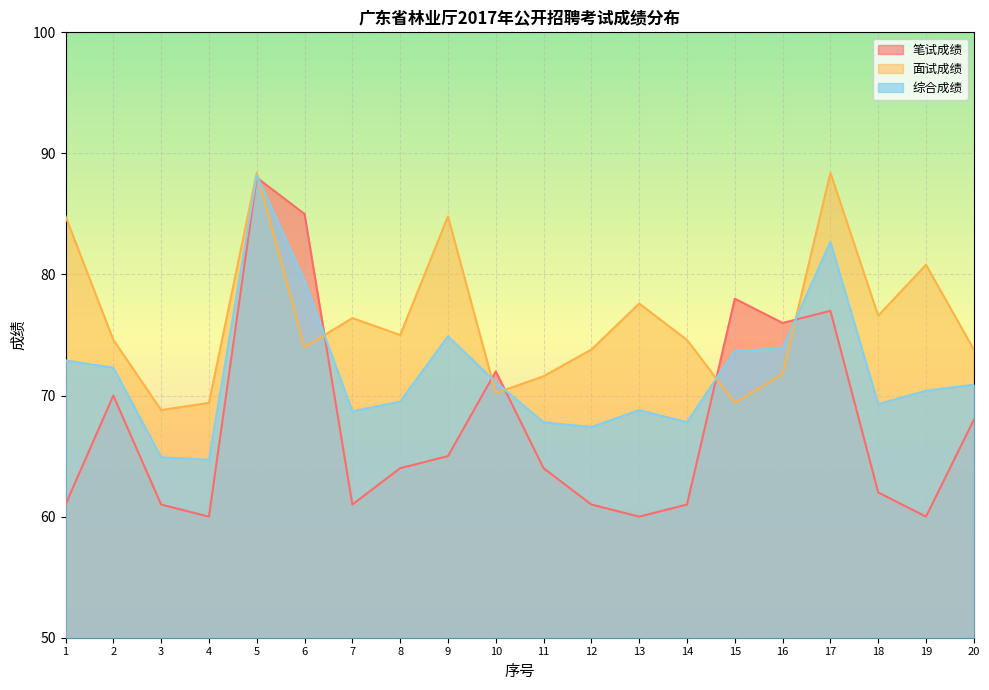

Reading right to left, extract all data points from this chart.

笔试成绩: 20=68.0	19=60.0	18=62.0	17=77.0	16=76.0	15=78.0	14=61.0	13=60.0	12=61.0	11=64.0	10=72.0	9=65.0	8=64.0	7=61.0	6=85.0	5=88.0	4=60.0	3=61.0	2=70.0	1=61.0
面试成绩: 20=73.8	19=80.8	18=76.6	17=88.4	16=71.8	15=69.4	14=74.6	13=77.6	12=73.8	11=71.6	10=70.2	9=84.8	8=75.0	7=76.4	6=74.0	5=88.4	4=69.4	3=68.8	2=74.6	1=84.8
综合成绩: 20=70.9	19=70.4	18=69.3	17=82.7	16=73.9	15=73.7	14=67.8	13=68.8	12=67.4	11=67.8	10=71.1	9=74.9	8=69.5	7=68.7	6=79.5	5=88.2	4=64.7	3=64.9	2=72.3	1=72.9